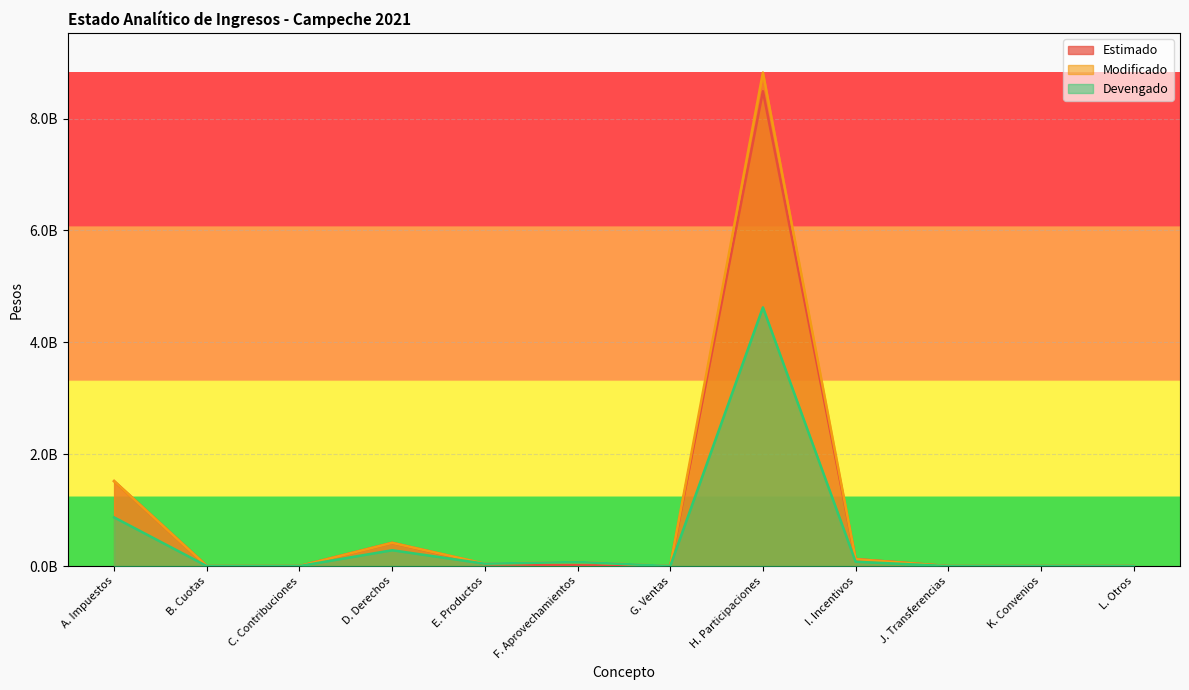

Where do Devengado and Estimado first cross each other?

D. Derechos and E. Productos